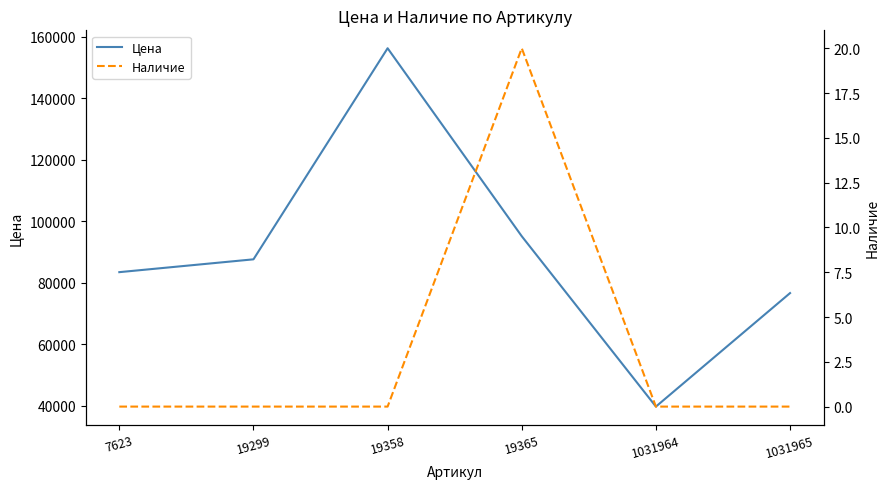

Is it true that Наличие equals -11 at 19358?

False